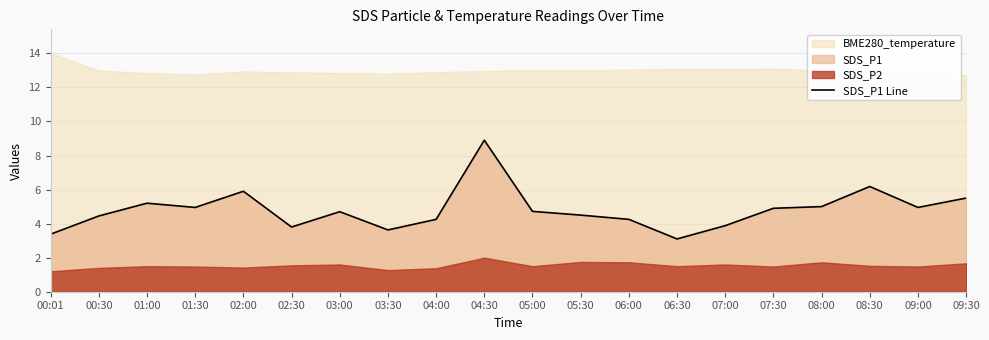

The chart shows a value of 2.5 at 07:30. True or false?

False